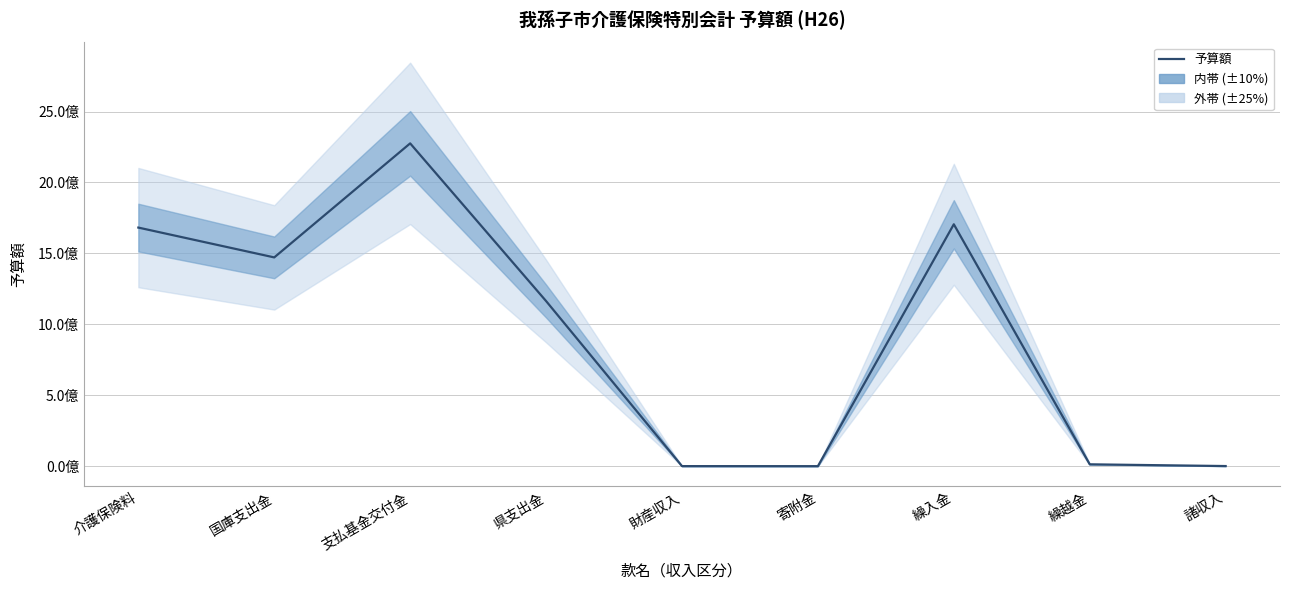

At which category does the chart reach its minimum across all series?

寄附金